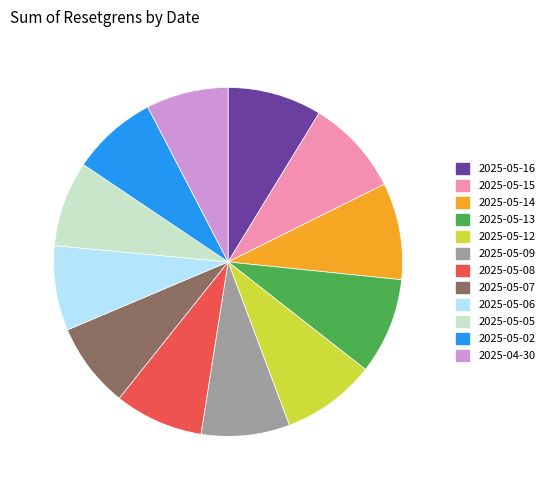

Combined, do 2025-05-06 and 2025-05-07 account for over 50%?

No